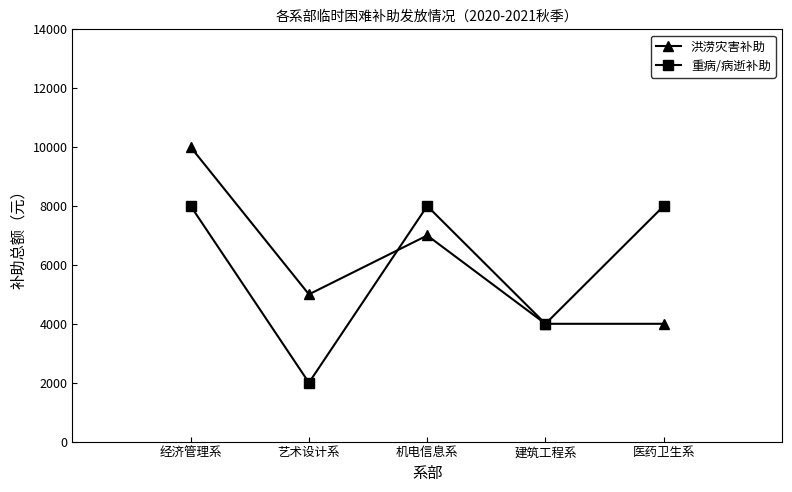

What is the total value across all series at 医药卫生系?

12000